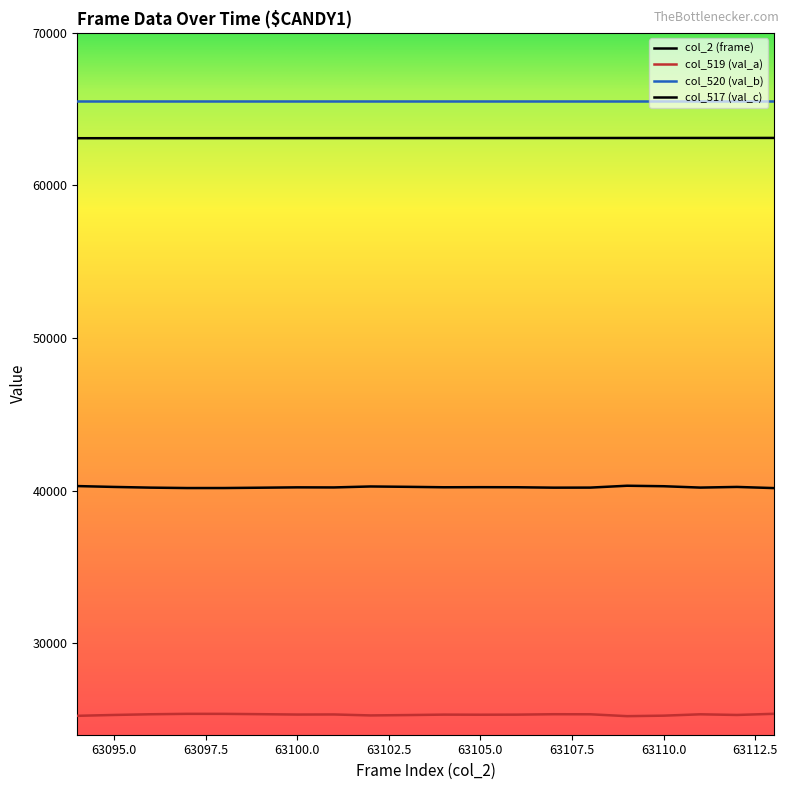

How many lines are shown in the chart?

4